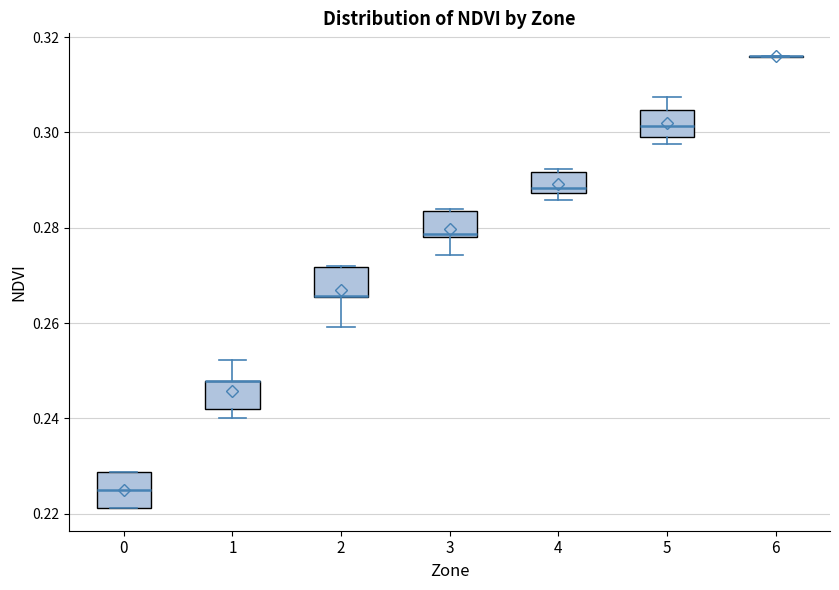

Reading left to right, read every box against the y-axis: the position of its median line, the range the box covers, and the ends of its whiskers. The values are not printed on the chart, so give them approximately, as read against the axis.

0: median 0.224, box 0.222 to 0.228, whiskers 0.222 to 0.228
1: median 0.248 (drawn on the box's upper edge), box 0.242 to 0.248, whiskers 0.240 to 0.252
2: median 0.266 (drawn on the box's lower edge), box 0.266 to 0.272, whiskers 0.260 to 0.272
3: median 0.278 (just above the box's lower edge), box 0.278 to 0.284, whiskers 0.274 to 0.284
4: median 0.288 (just above the box's lower edge), box 0.288 to 0.292, whiskers 0.286 to 0.292
5: median 0.302, box 0.300 to 0.304, whiskers 0.298 to 0.308
6: box collapsed to a line at 0.316, whiskers 0.316 to 0.316